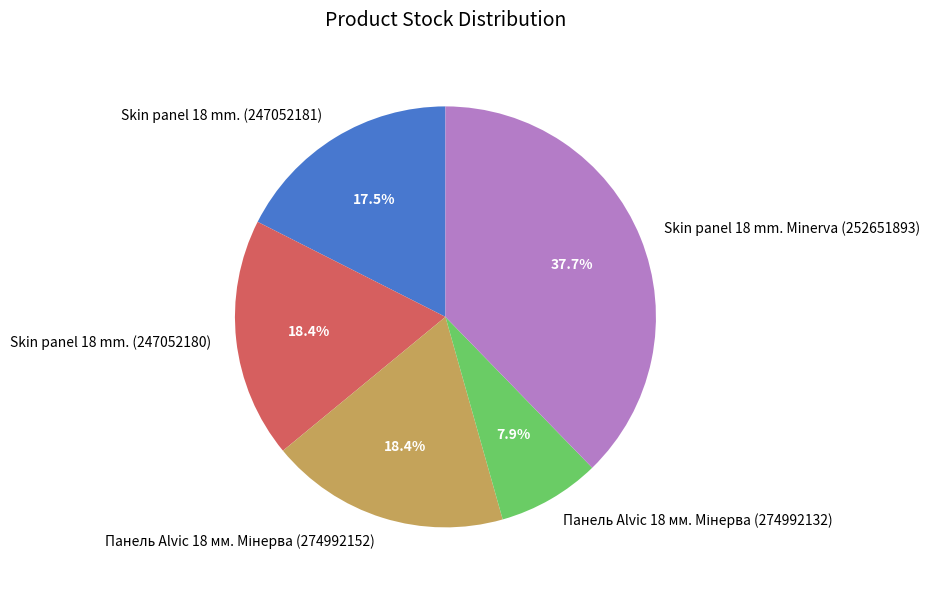

Is Skin panel 18 mm. (247052181) the majority of the pie?

No